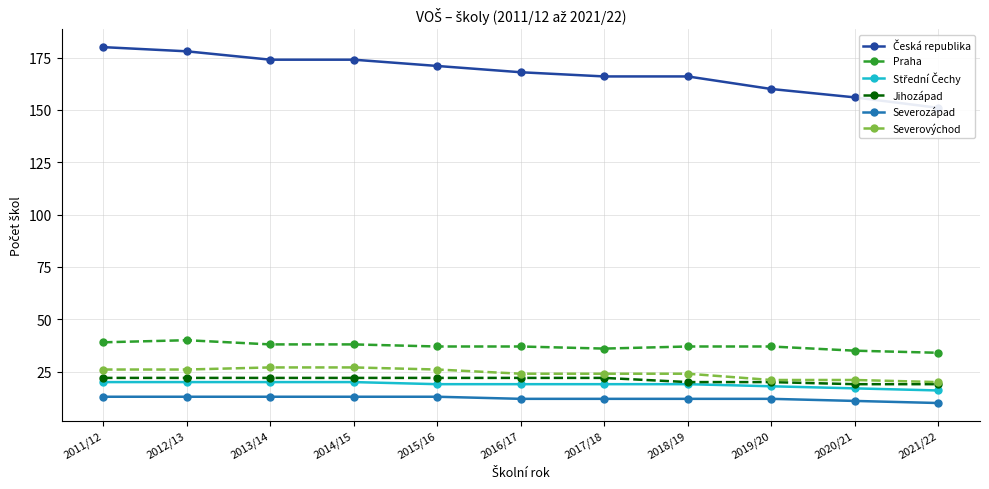

Where does the Severovýchod series first go above 24?

2011/12